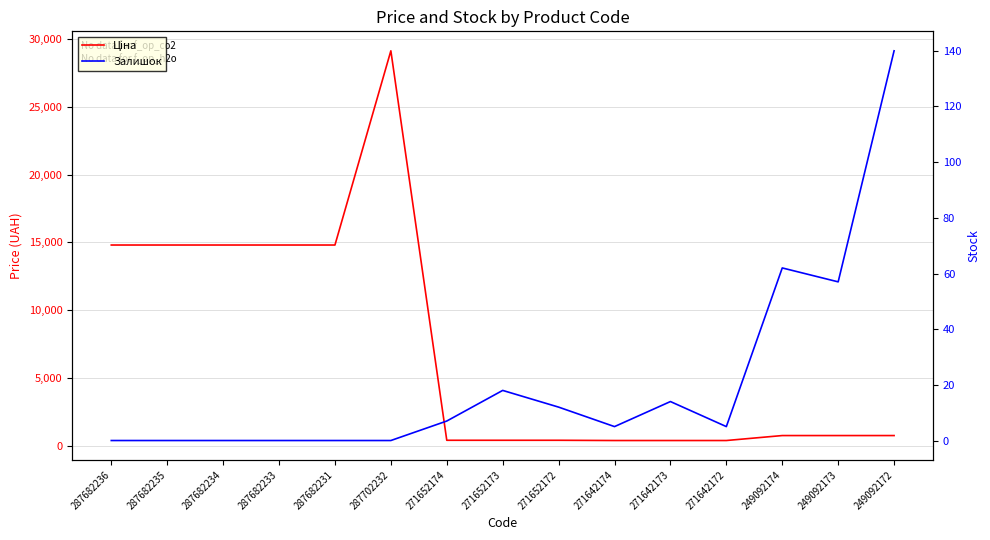

How many values in the Ціна series exceed 752?

9